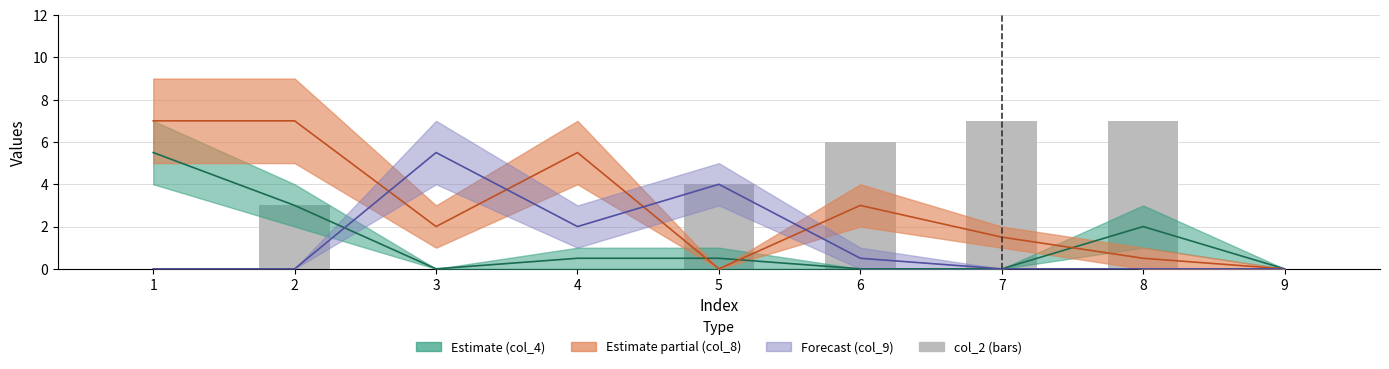

Count the values in the range 0 to 6.

7